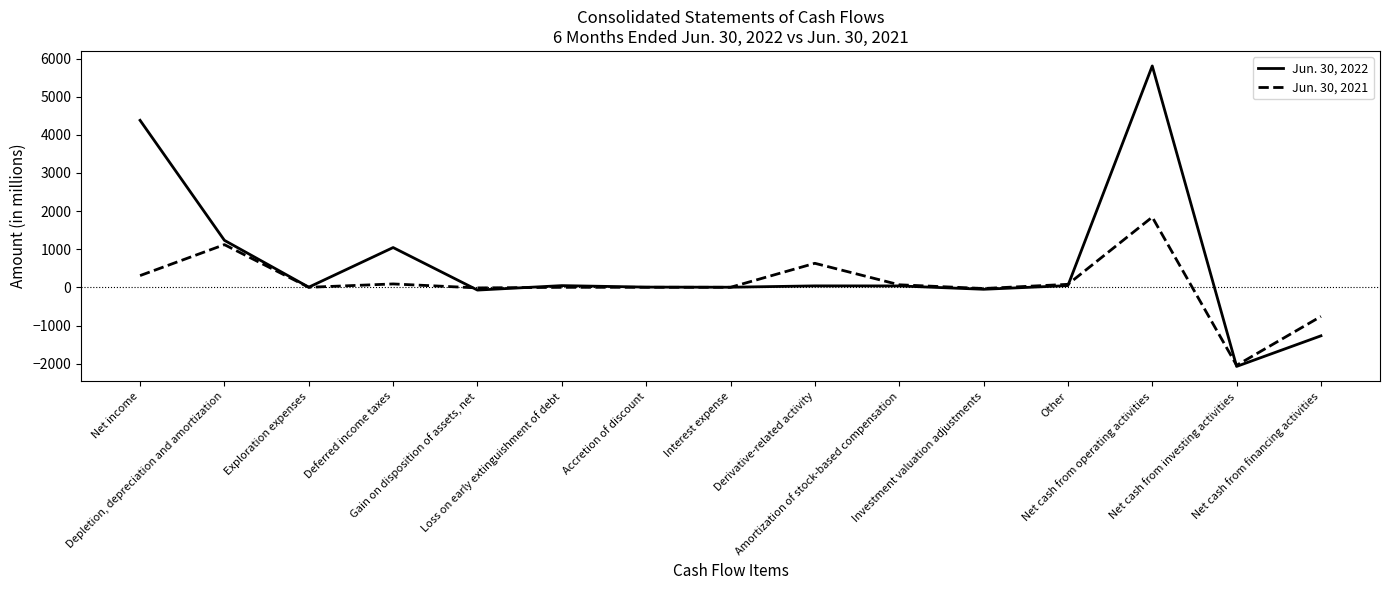

Rank the series by their average value, from lowest to highest.

Jun. 30, 2021, Jun. 30, 2022